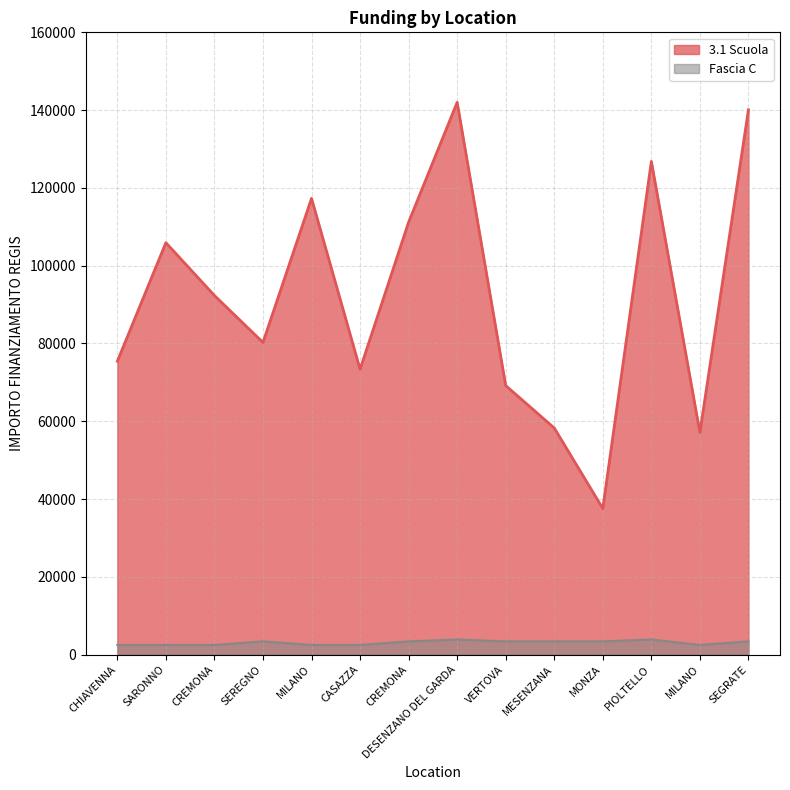

What is the minimum value shown in the chart?

2498.0